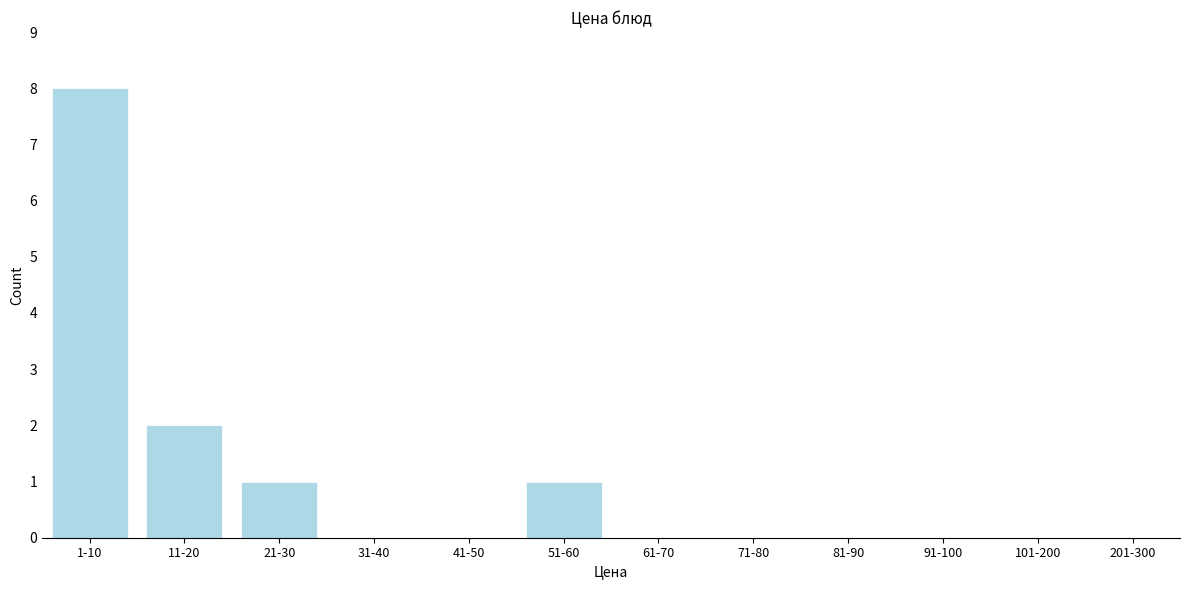

Reading right to left, list all the values displayed in this chart.

201-300=0	101-200=0	91-100=0	81-90=0	71-80=0	61-70=0	51-60=1	41-50=0	31-40=0	21-30=1	11-20=2	1-10=8